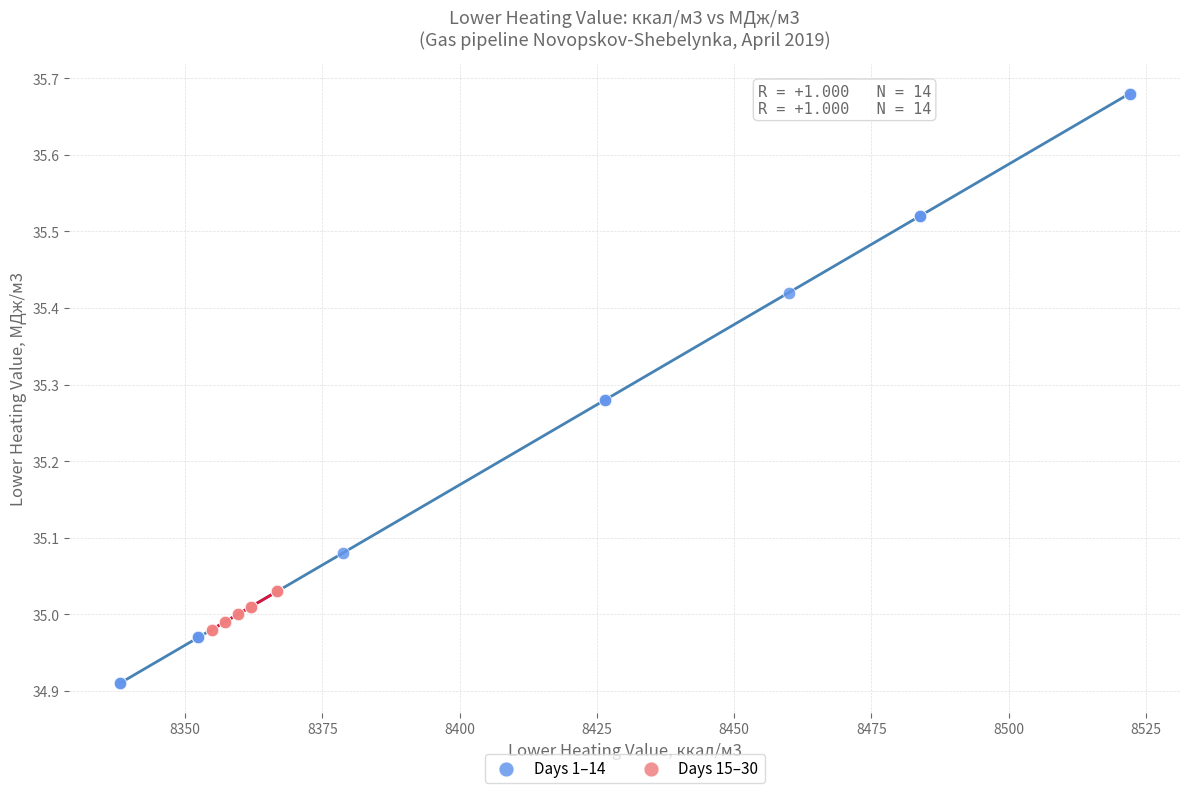

Which series reaches the minimum Y coordinate?

Days 1–14